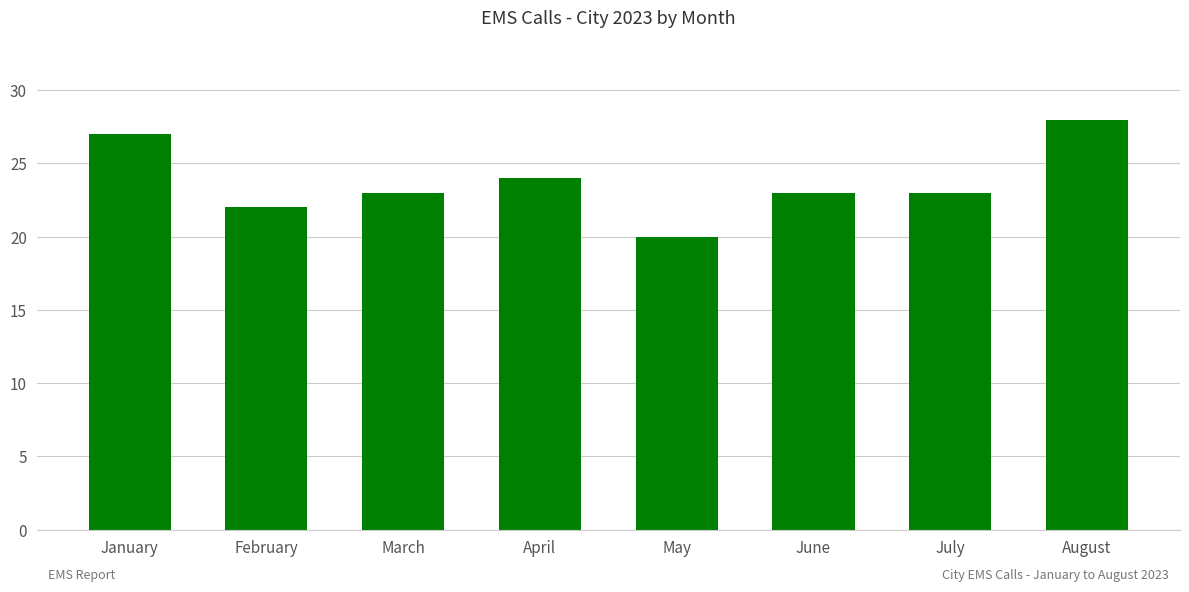

The value at July is 23. True or false?

True